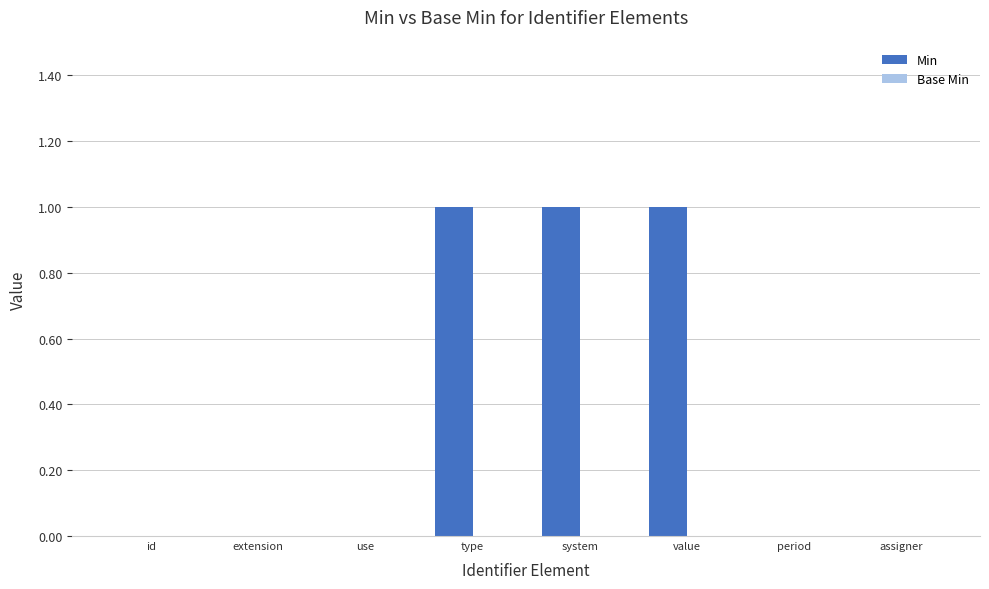

How many categories are shown in the chart?

8